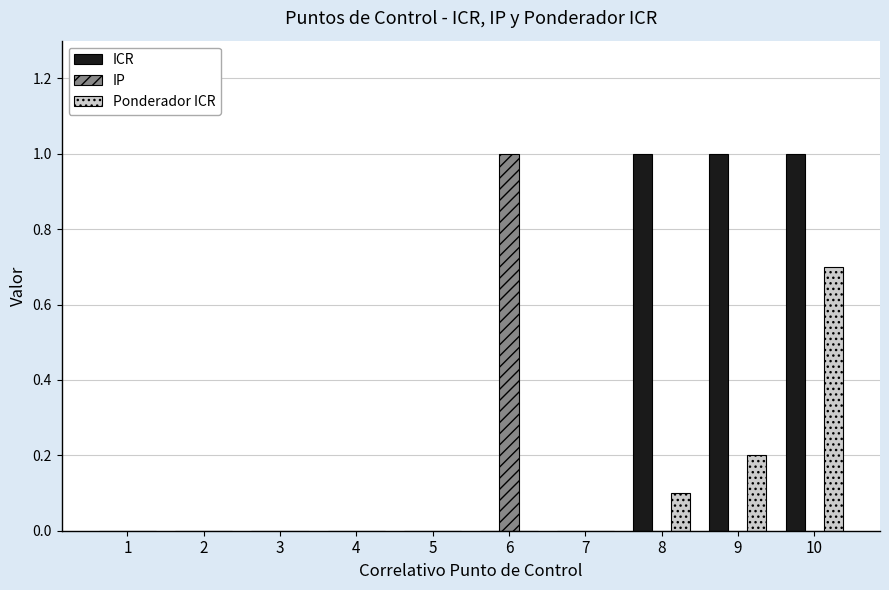

What is the sum of all Ponderador ICR values?

1.0